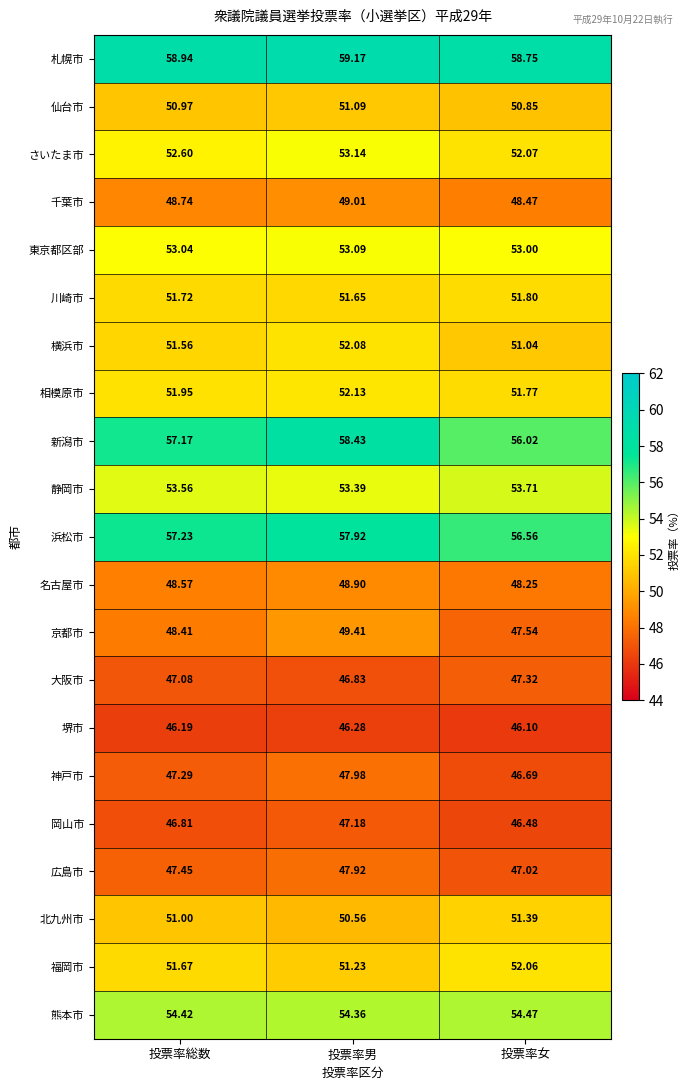

At how many categories does at least one series exceed 56?

3